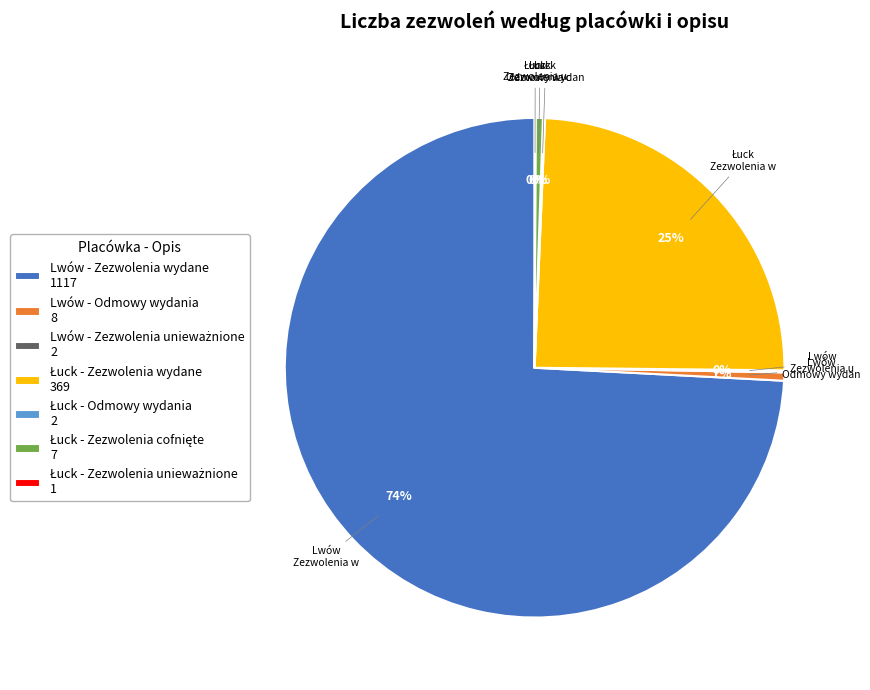

Which category has the biggest portion of the pie?

Lwów - Zezwolenia wydane 1117